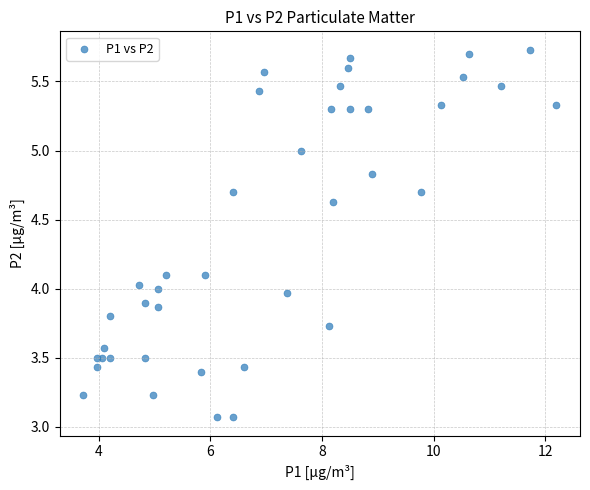

What is the range of Y values (max minus min)?

2.7